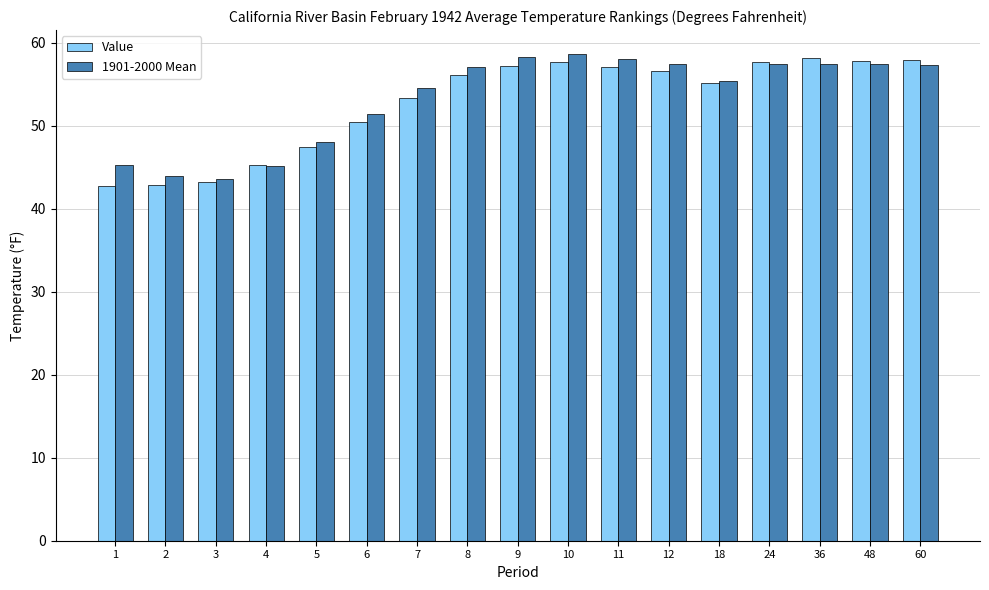

What is the spread (max minus min) of values at 11?

1.0